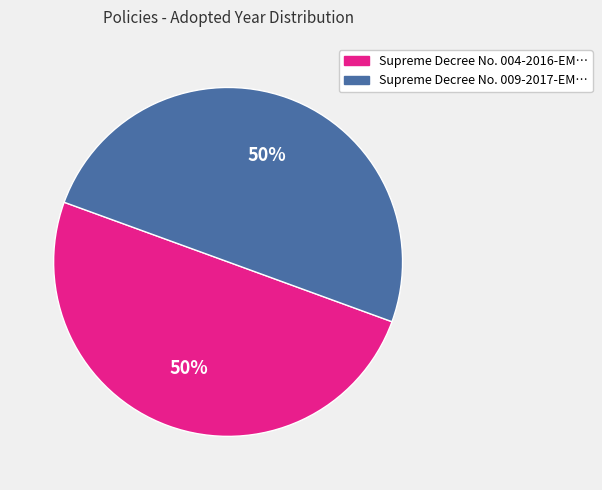

To the nearest percent, what is the average slice percentage?

50%